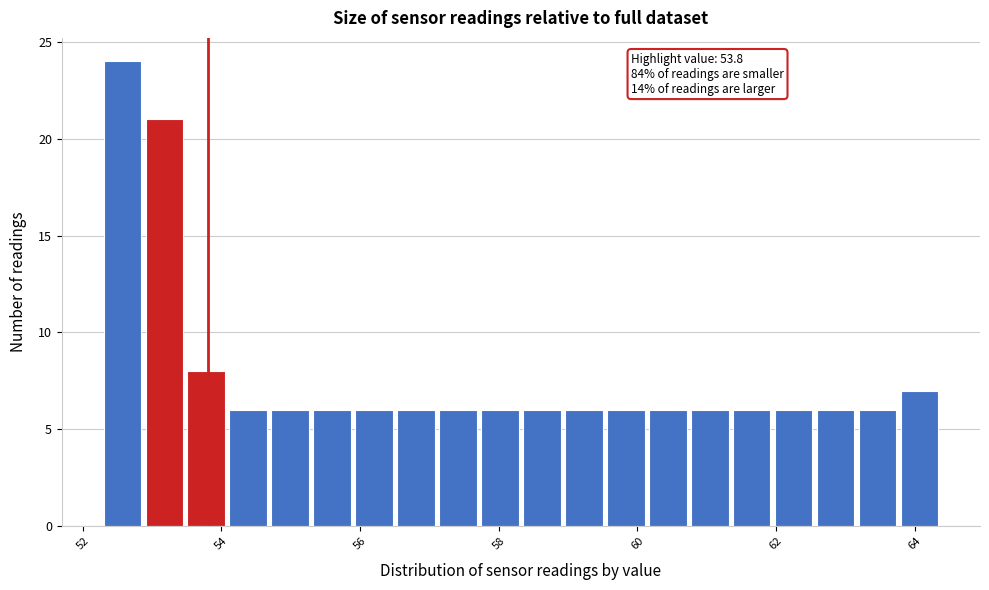

Around what value on the x-axis is the tallest bar? Give the approximate position of its centre, as read against the axis.

52.6